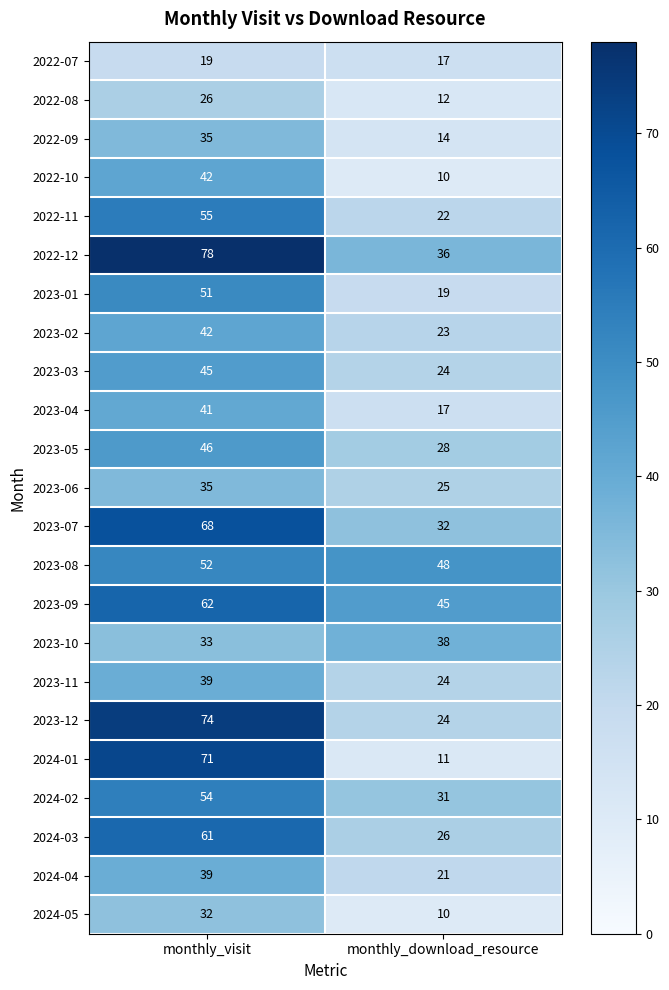

How many data points does each series have?

2